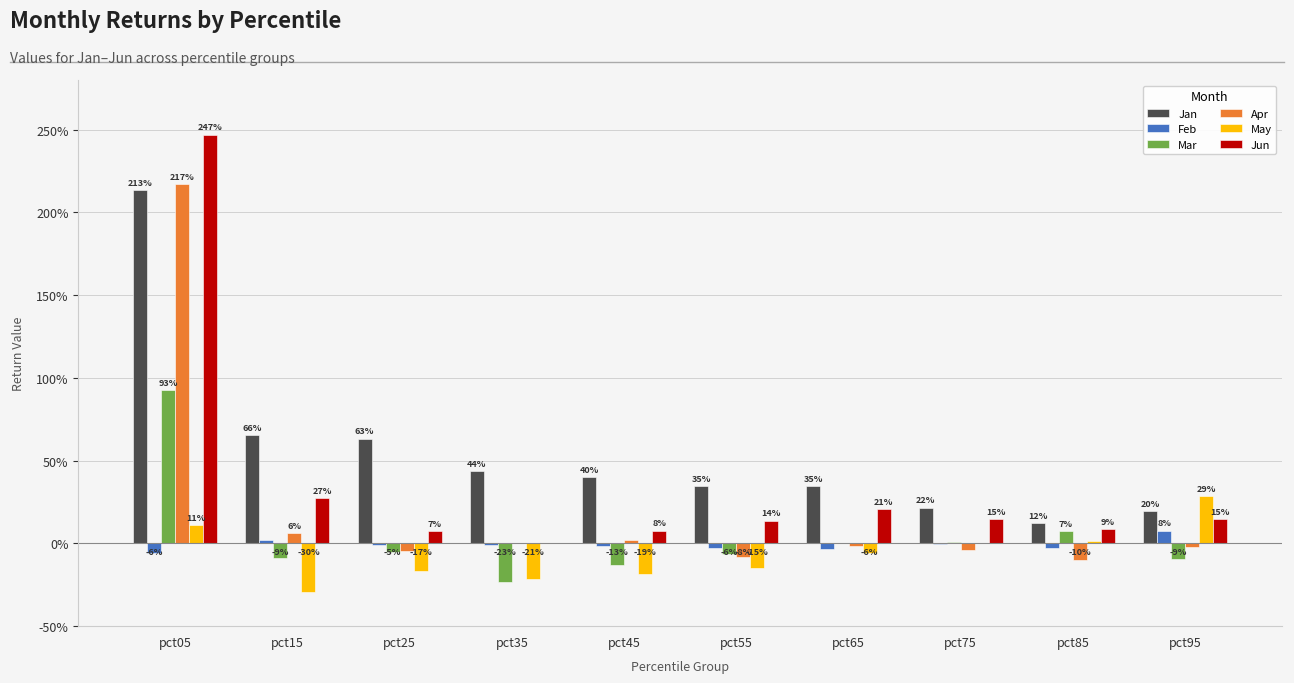

What are all the series names shown in the legend?

Jan, Feb, Mar, Apr, May, Jun